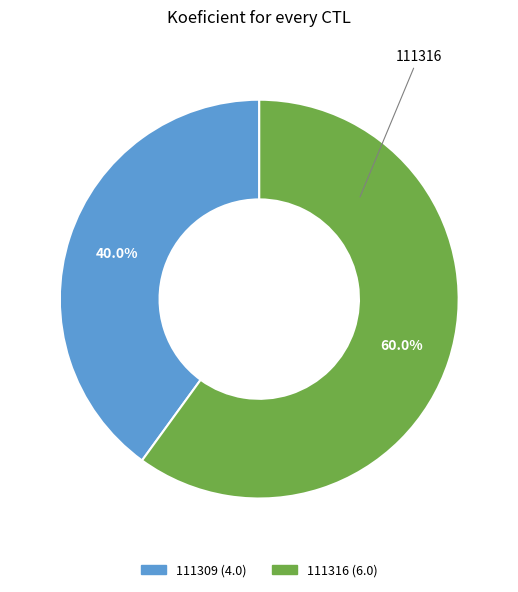

Is the sum of 111316 and 111309 greater than half?

Yes